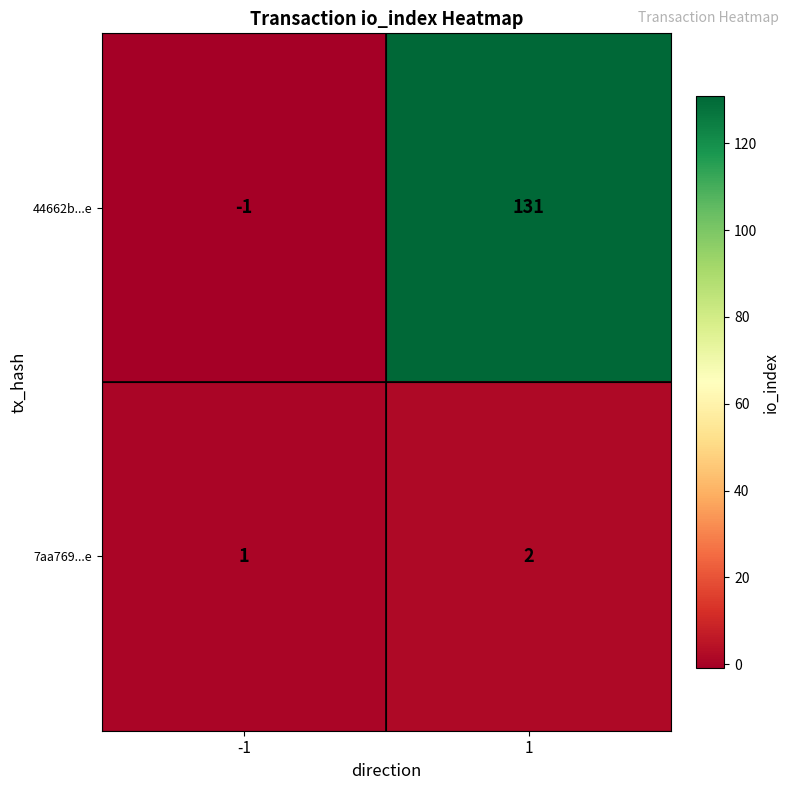

Is the value of 44662b...e at 1 greater than the value of 7aa769...e at -1?

Yes